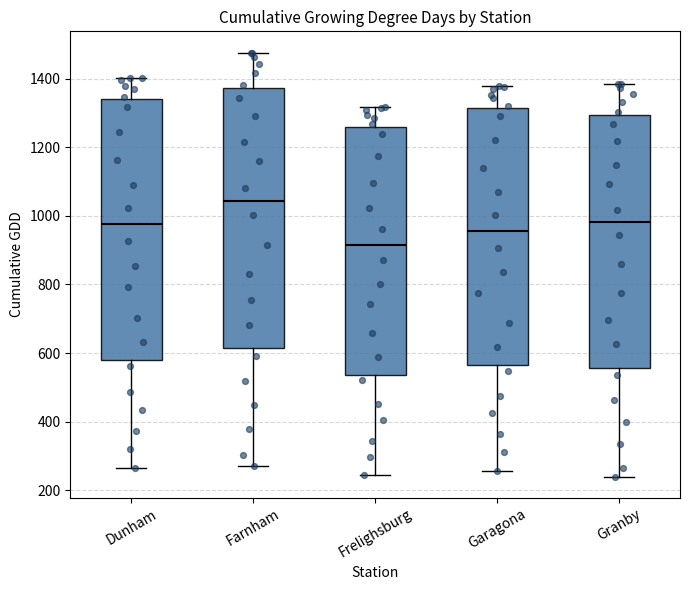

Reading left to right, transcribe this box plot: for each box, give where its median line is, the range the box spans, and where its two whiskers end, as read against the y-axis. The values are not printed on the chart, so give them approximately, as read against the axis.

Dunham: median 980, box 580 to 1340, whiskers 260 to 1400
Farnham: median 1040, box 620 to 1380, whiskers 280 to 1480
Frelighsburg: median 920, box 540 to 1260, whiskers 240 to 1320
Garagona: median 960, box 560 to 1320, whiskers 260 to 1380
Granby: median 980, box 560 to 1300, whiskers 240 to 1380